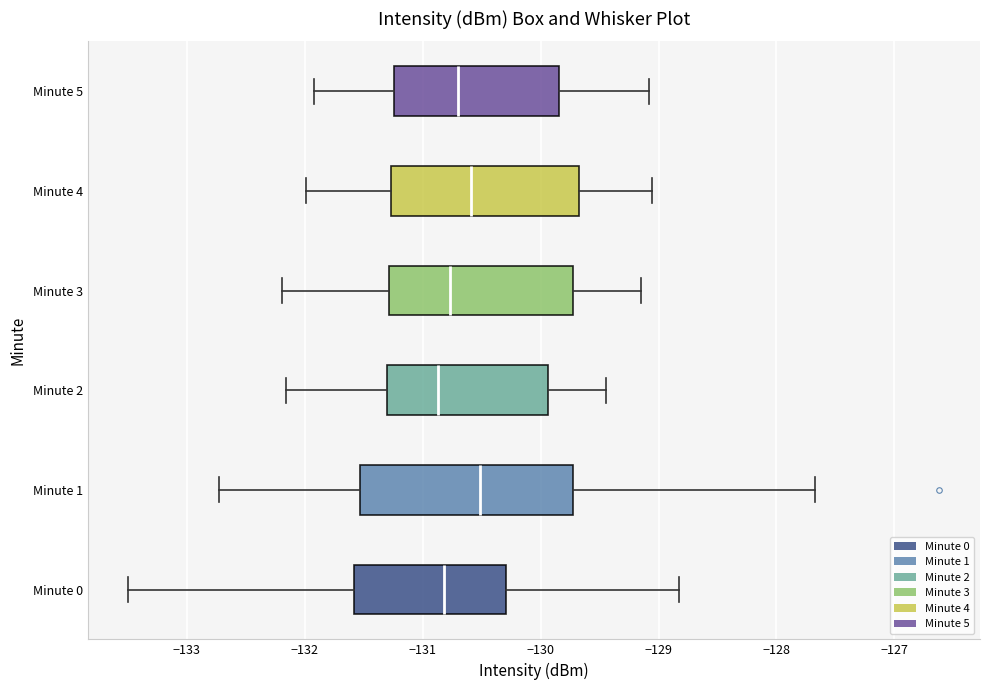

Reading bottom to top, transcribe this box plot: for each box, give where its median line is, the range the box spans, and where its two whiskers end, as read against the x-axis. The values are not printed on the chart, so give them approximately, as read against the axis.

Minute 0: median -130.8, box -131.6 to -130.3, whiskers -133.5 to -128.8
Minute 1: median -130.5, box -131.5 to -129.7, whiskers -132.7 to -127.7
Minute 2: median -130.9, box -131.3 to -129.9, whiskers -132.2 to -129.4
Minute 3: median -130.8, box -131.3 to -129.7, whiskers -132.2 to -129.1
Minute 4: median -130.6, box -131.3 to -129.7, whiskers -132.0 to -129.1
Minute 5: median -130.7, box -131.2 to -129.8, whiskers -131.9 to -129.1